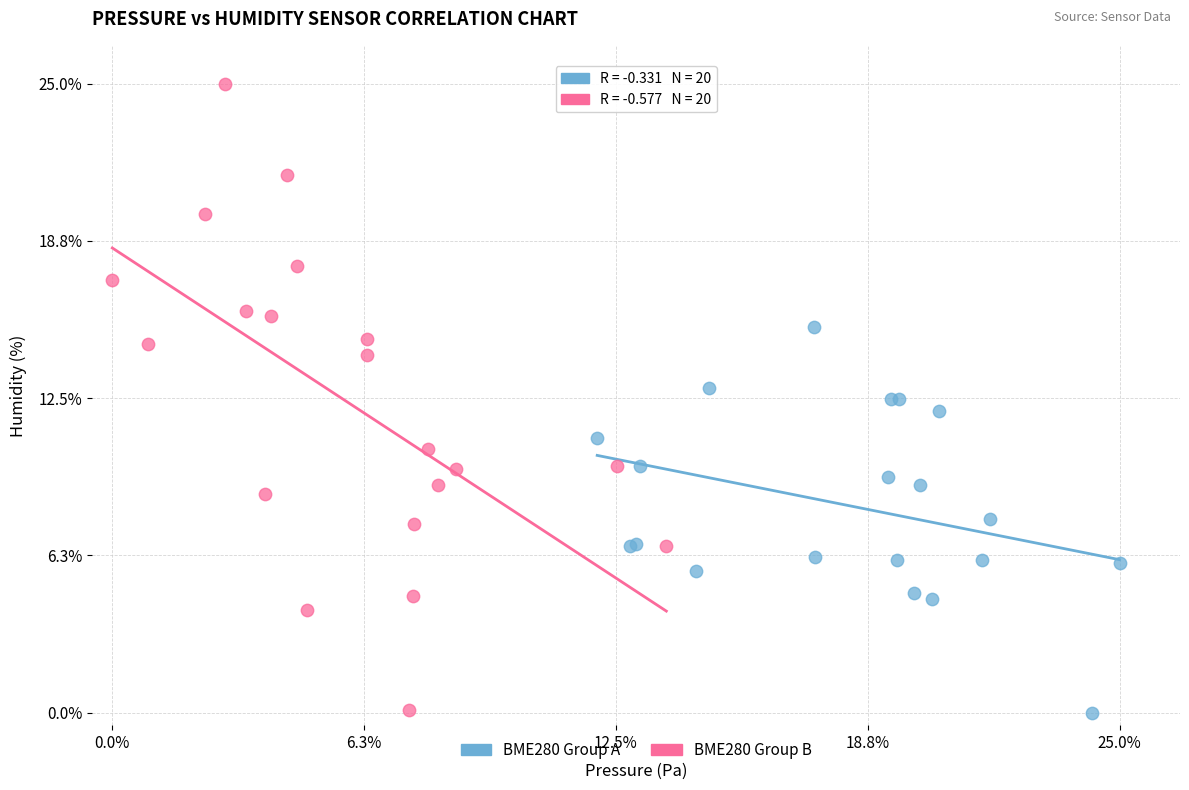

Which series reaches the maximum Y coordinate?

BME280 Group B